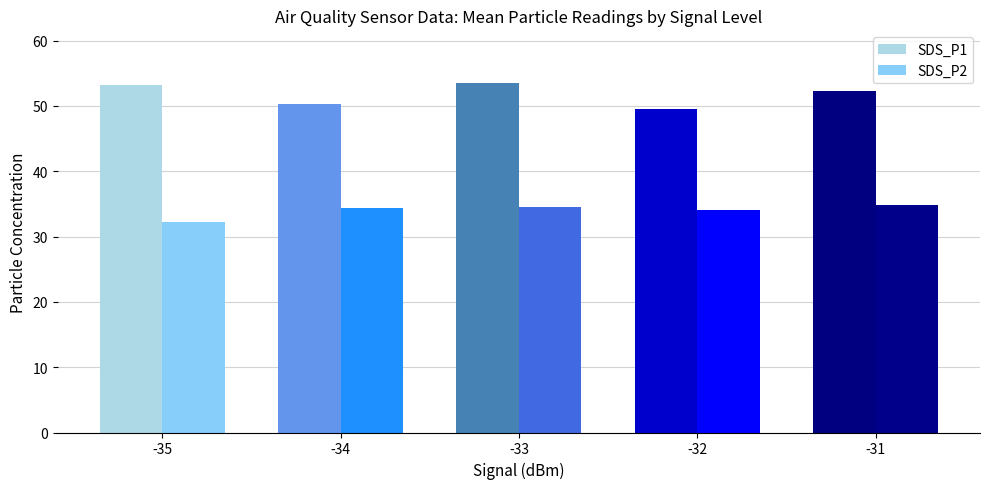

Where is SDS_P1 nearest to the value 51?

-34